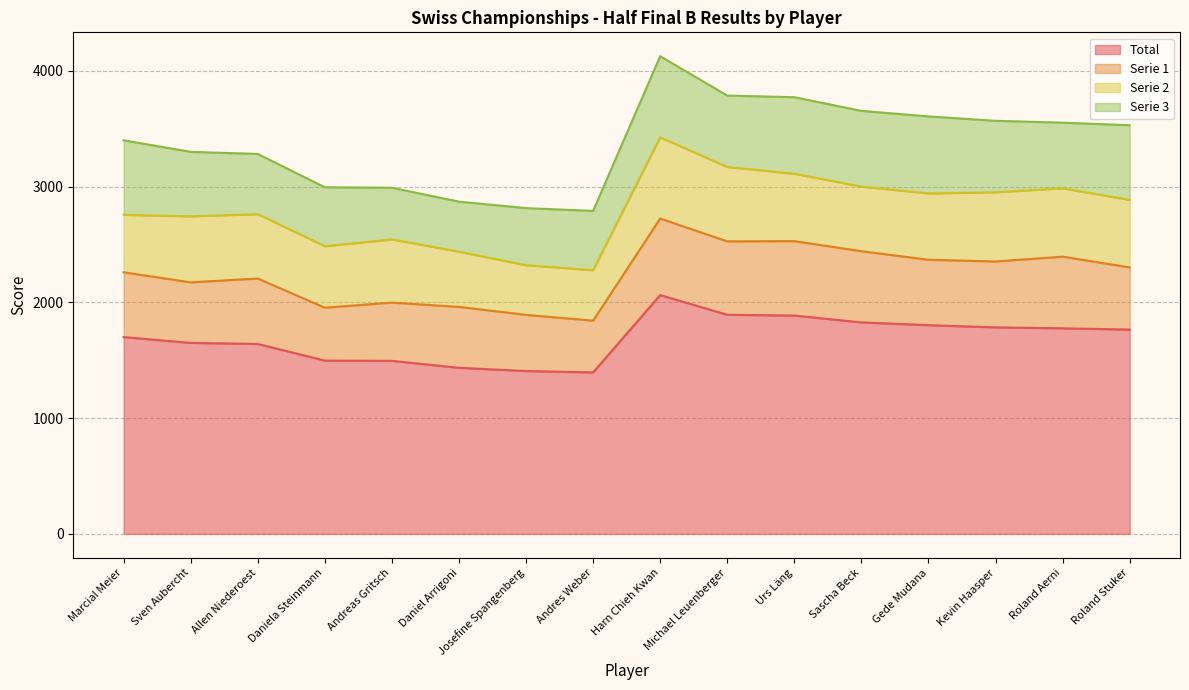

The value of Serie 3 at Harn Chieh Kwan is 700. True or false?

True